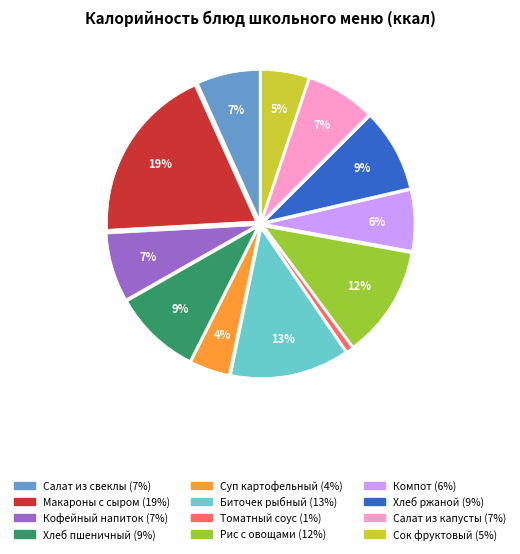

To the nearest percent, what portion does Хлеб ржаной represent?

9%